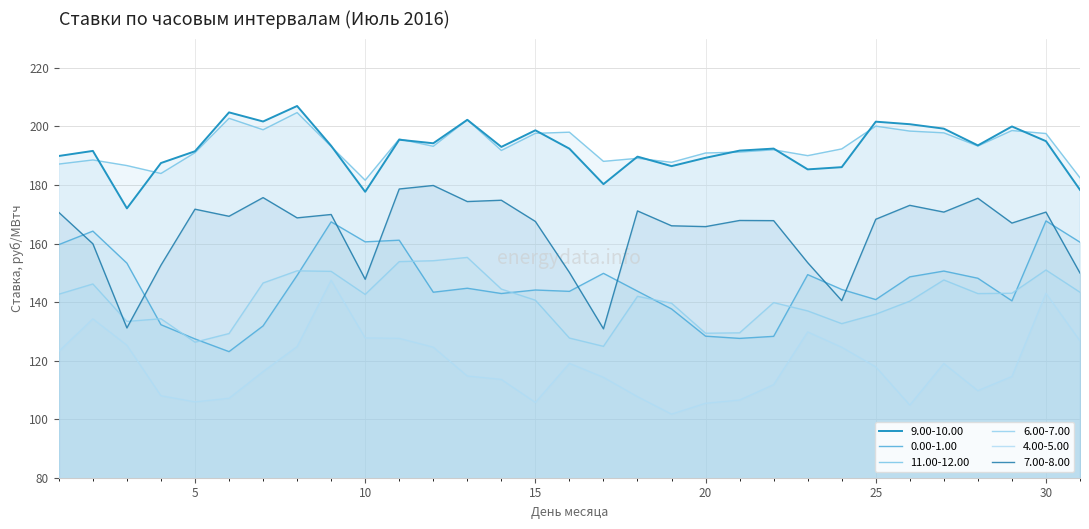

Which series has the largest total across all categories?

11.00-12.00